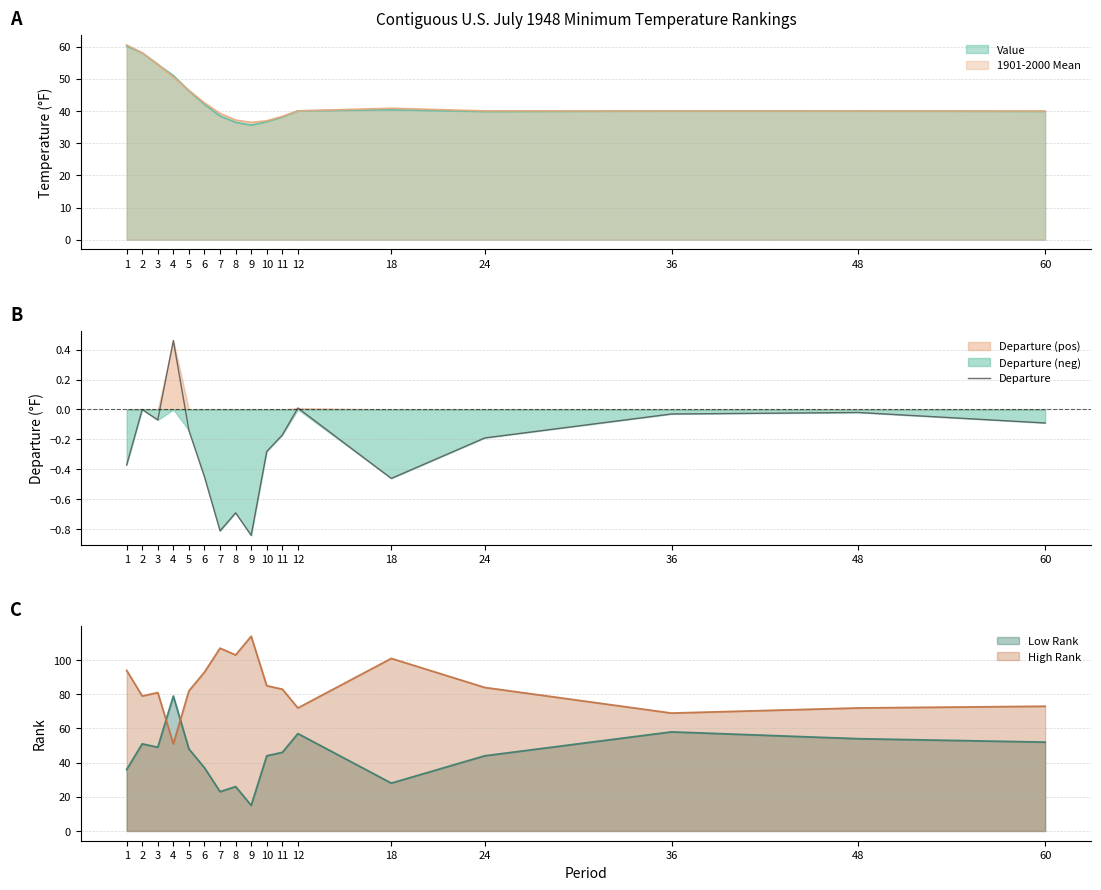

Reading left to right, transcribe all the data shown in this chart.

-0.4	0.0	-0.1	0.5	-0.1	-0.5	-0.8	-0.7	-0.8	-0.3	-0.2	0.0	-0.5	-0.2	-0.0	-0.0	-0.1